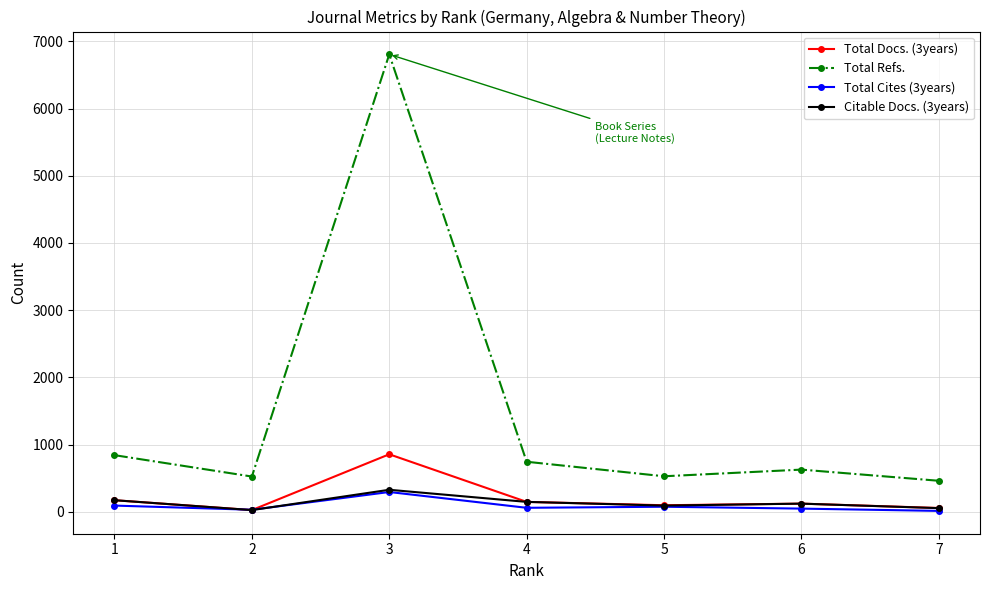

What value does the Total Refs. series have at 5?

530